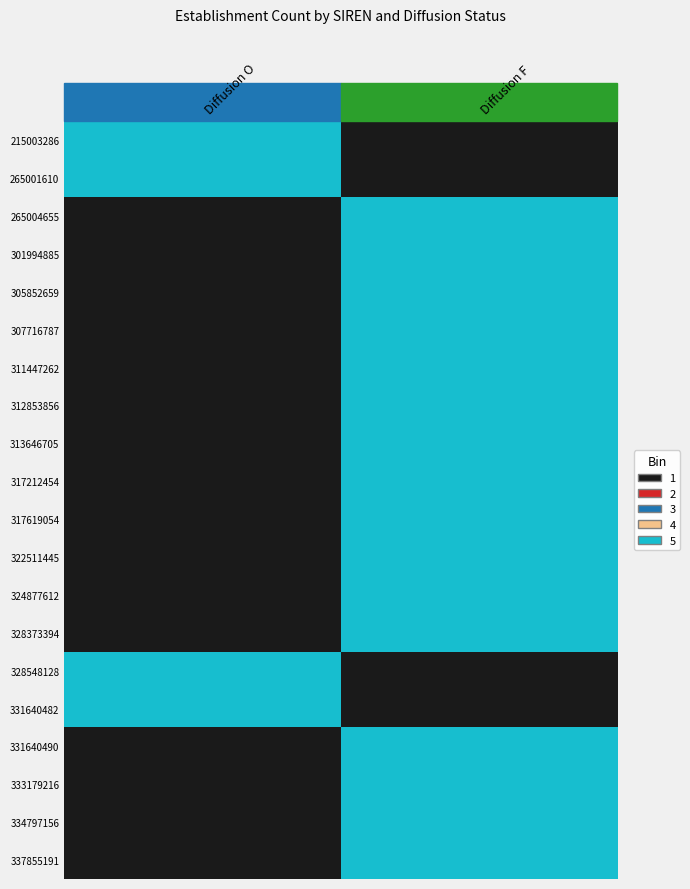

Rank the series at Diffusion F from lowest to highest value.

215003286, 265001610, 328548128, 331640482, 265004655, 301994885, 305852659, 307716787, 311447262, 312853856, 313646705, 317212454, 317619054, 322511445, 324877612, 328373394, 331640490, 333179216, 334797156, 337855191